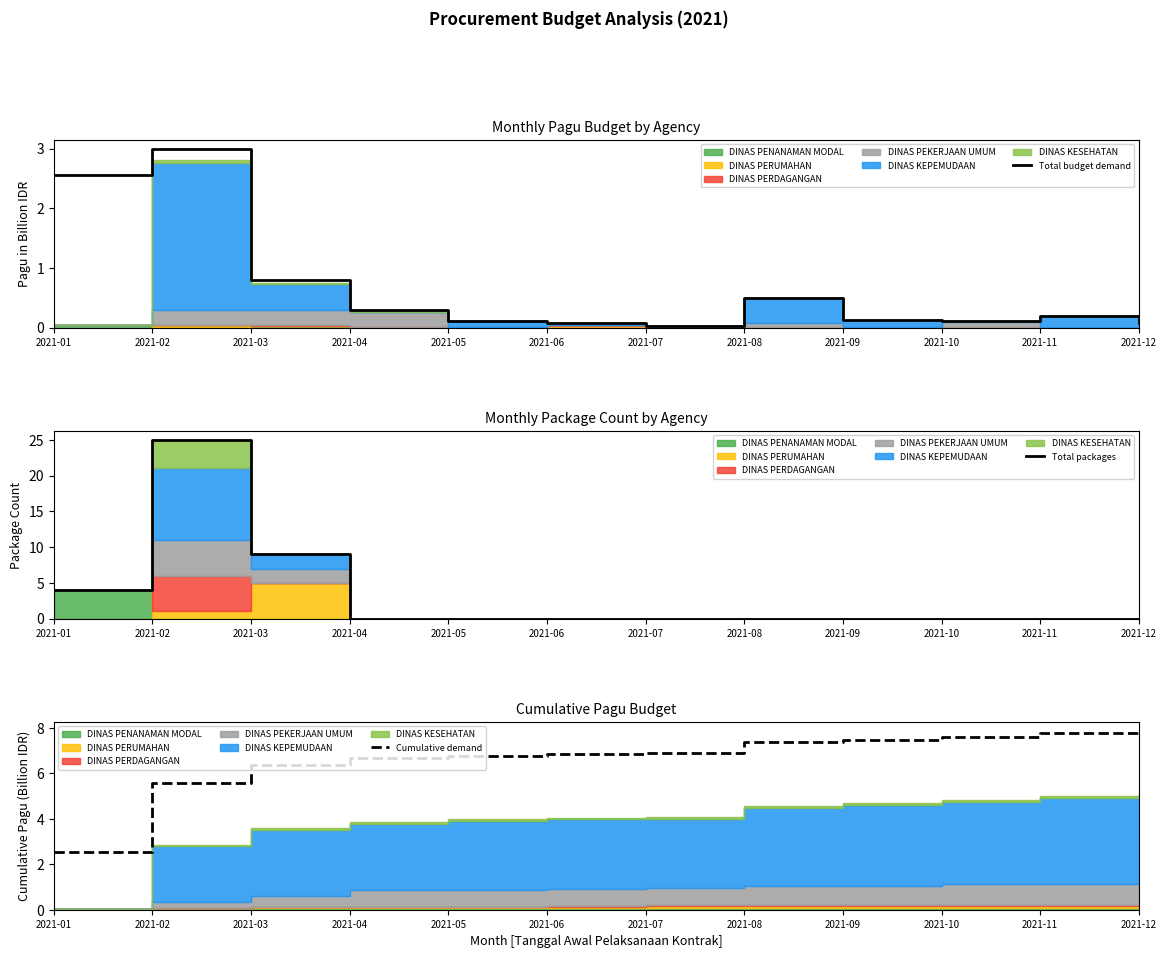

The Total budget demand series shows 0.3 at 2021-11. True or false?

False